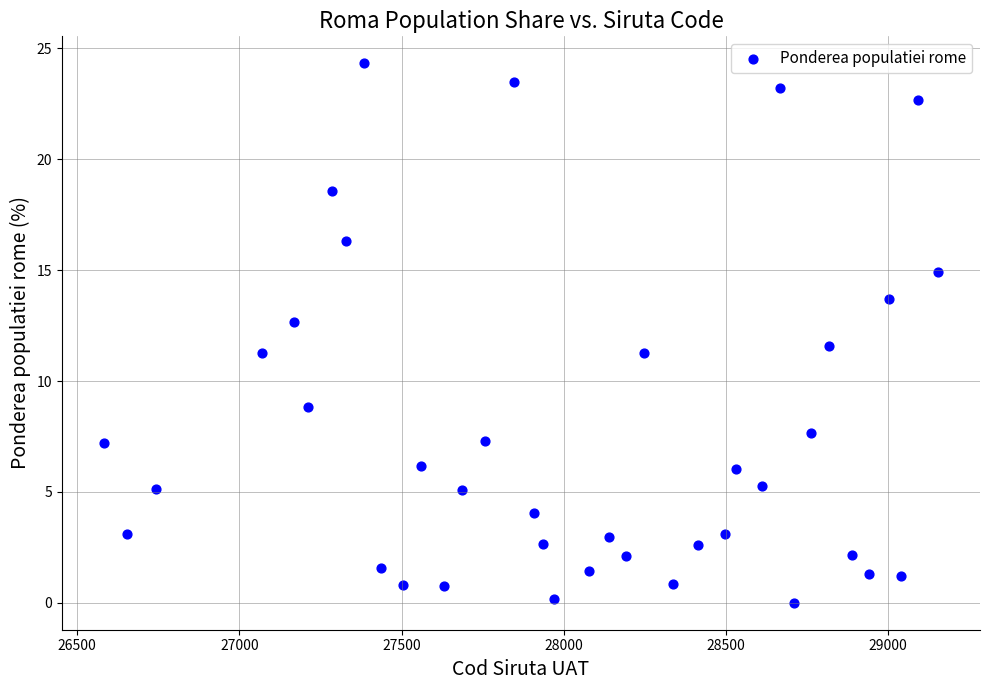

What is the range of X values (max minus min)?

2572.0